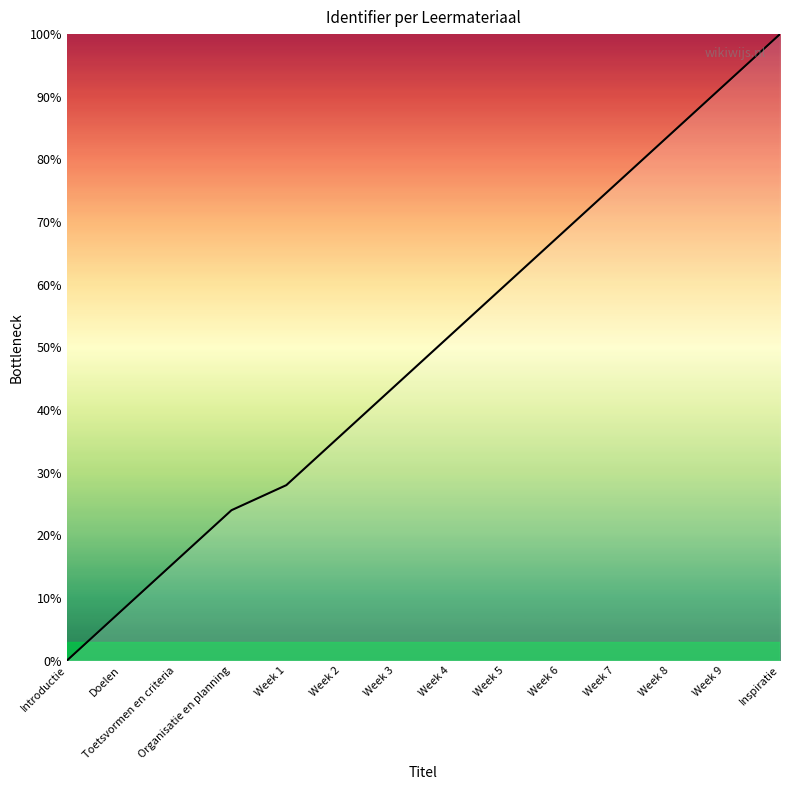

Where is the data nearest to the value 50?

Week 4